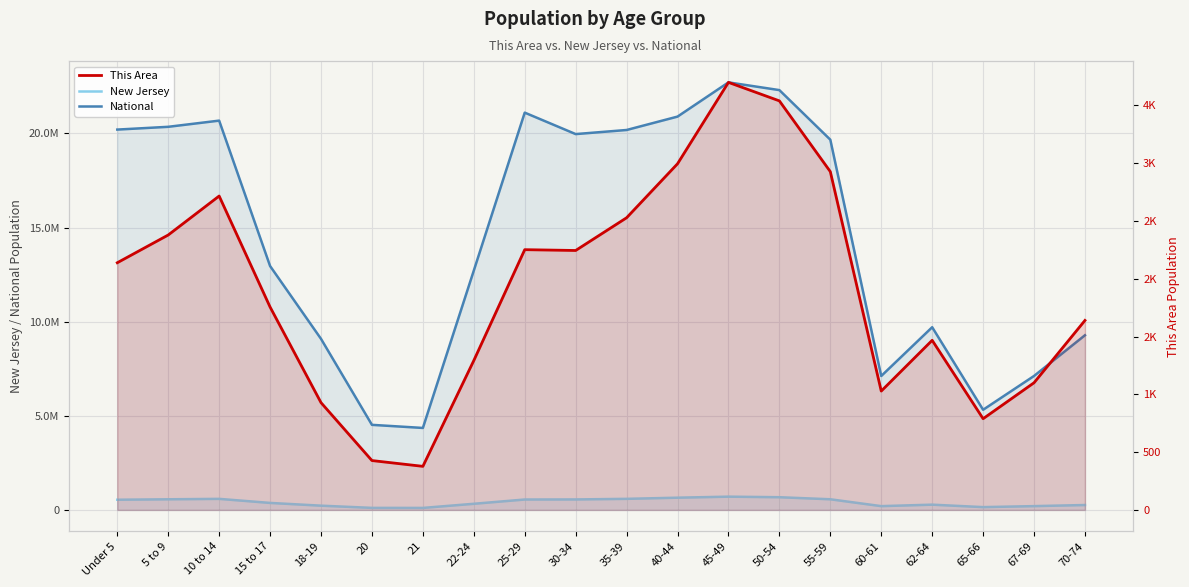

Between 30-34 and 55-59, which series saw the biggest shift?

National